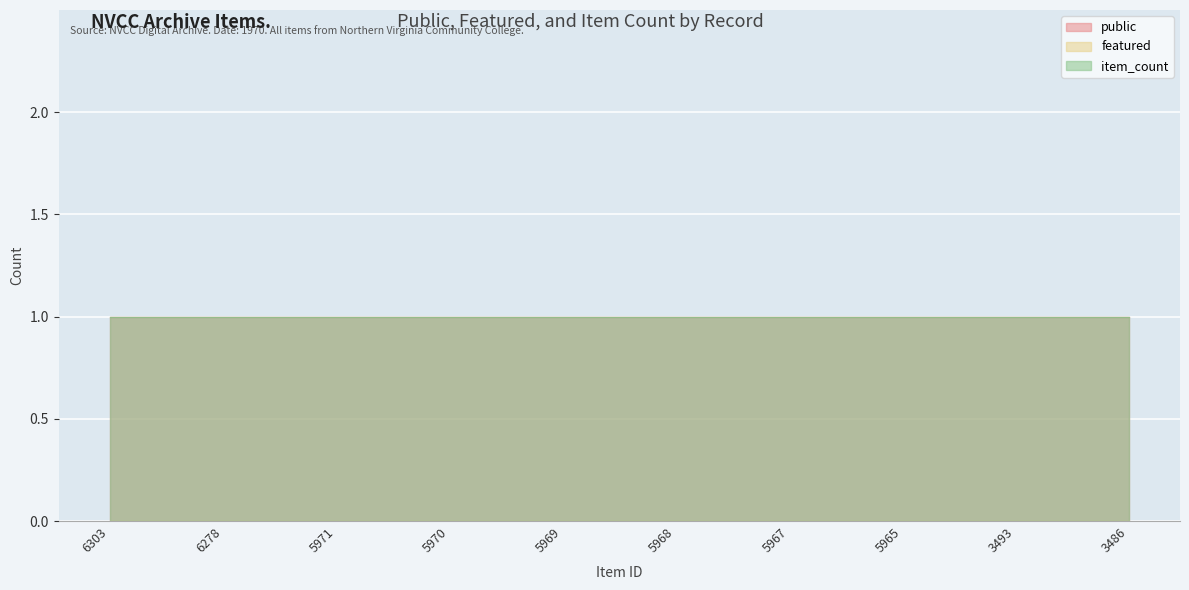

At which label does featured reach its minimum?

6303